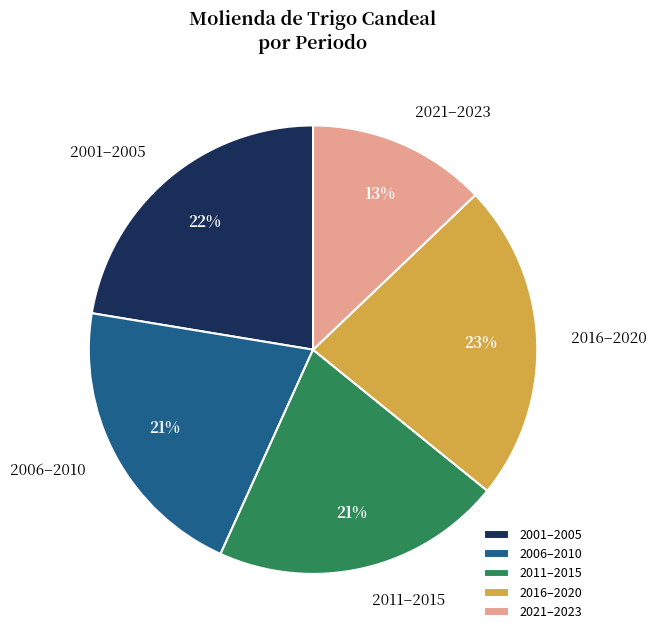

Which category has the biggest portion of the pie?

2016–2020